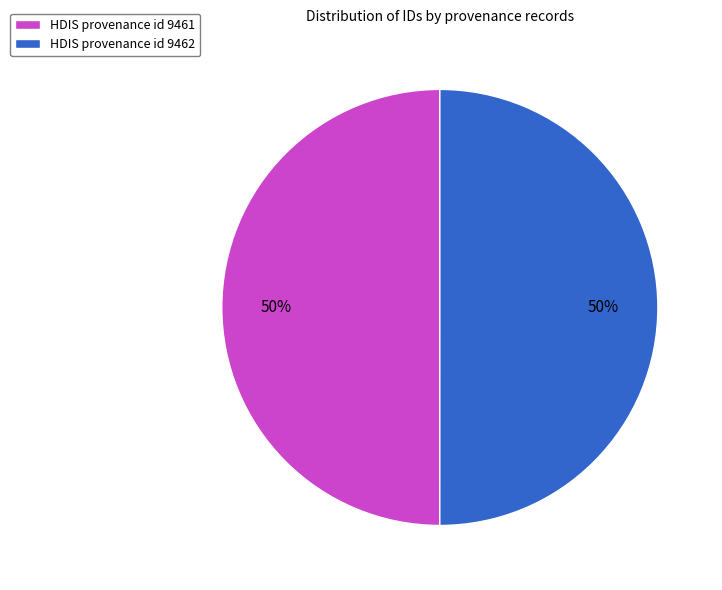

The HDIS provenance id 9462 slice represents 50% of the pie. True or false?

True